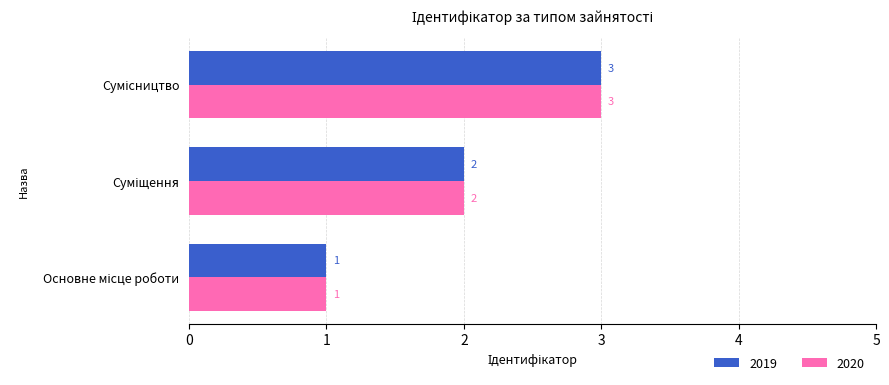

What are all the series names shown in the legend?

2019, 2020